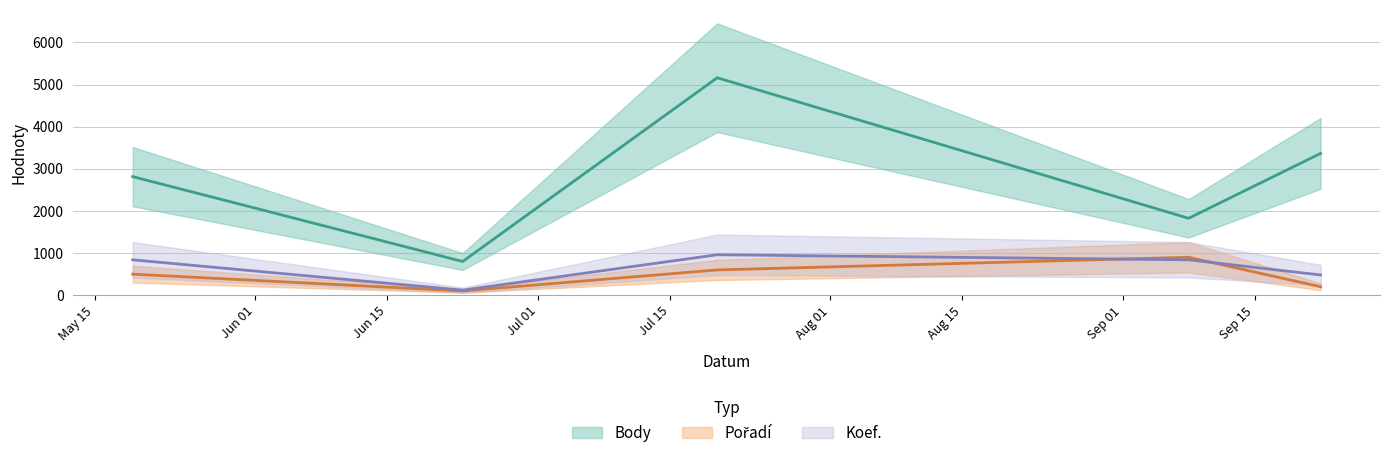

What is the difference between the maximum and minimum values in the Body series?

4361